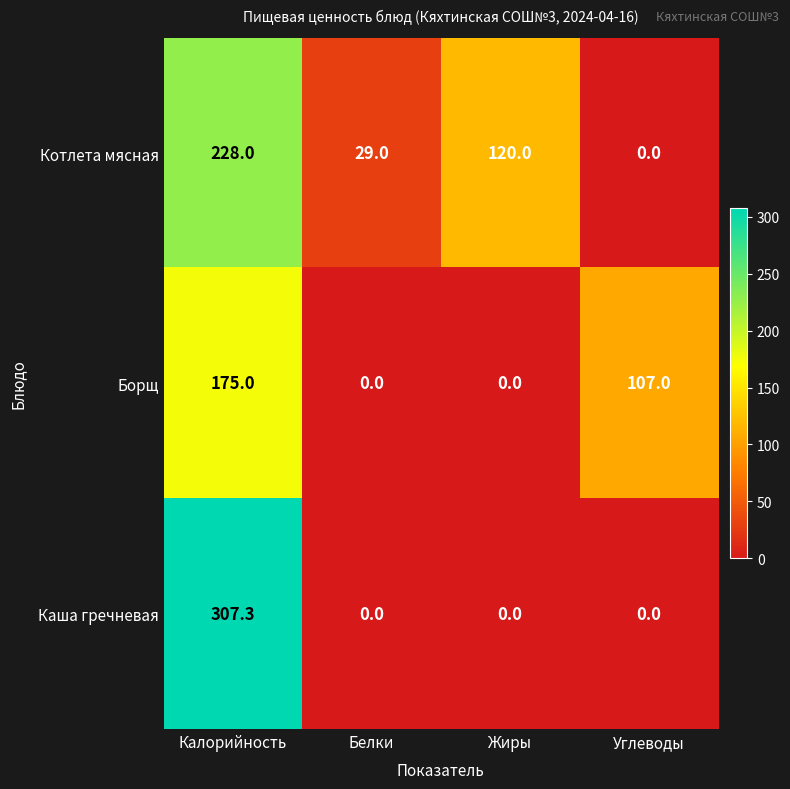

What is the spread (max minus min) of values at Жиры?

120.0